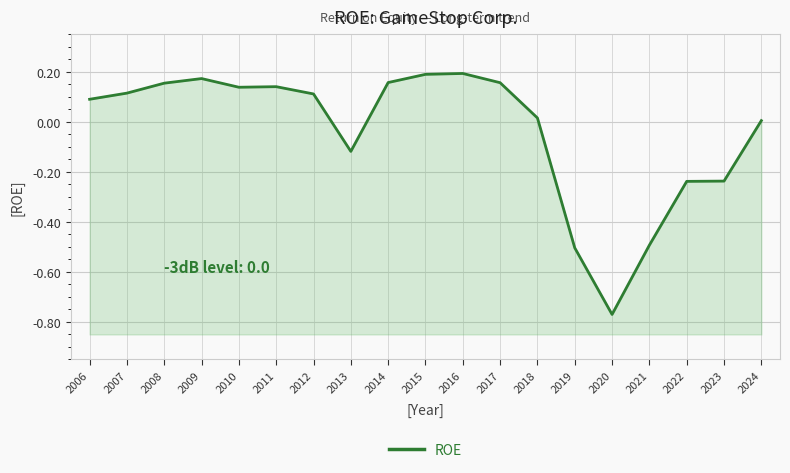

Between 2023 and 2012, which is larger?

2012